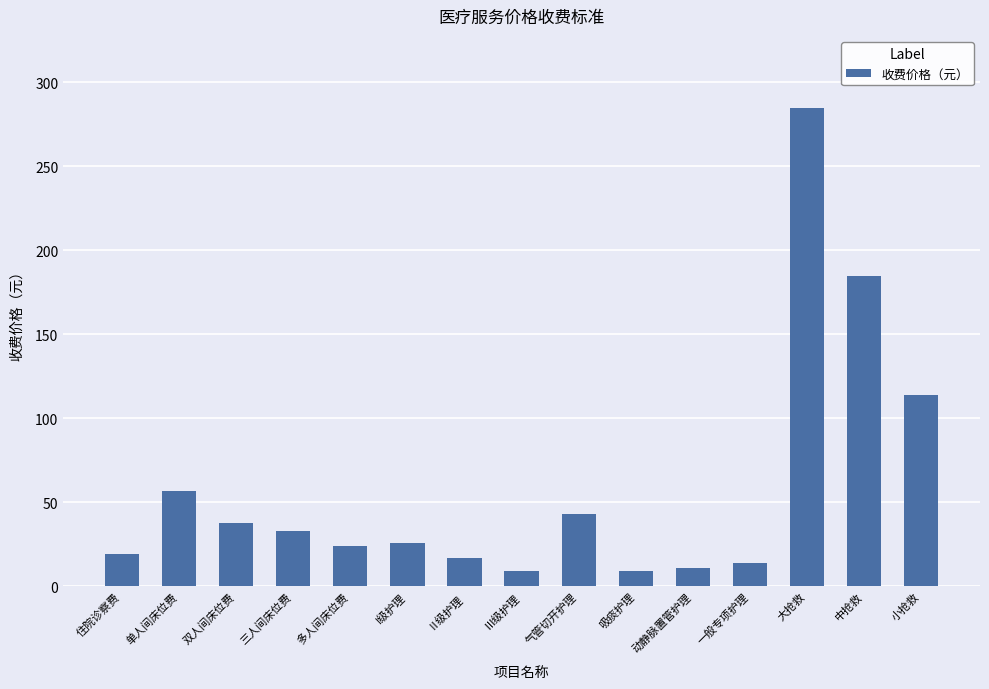

What is the average value?

59